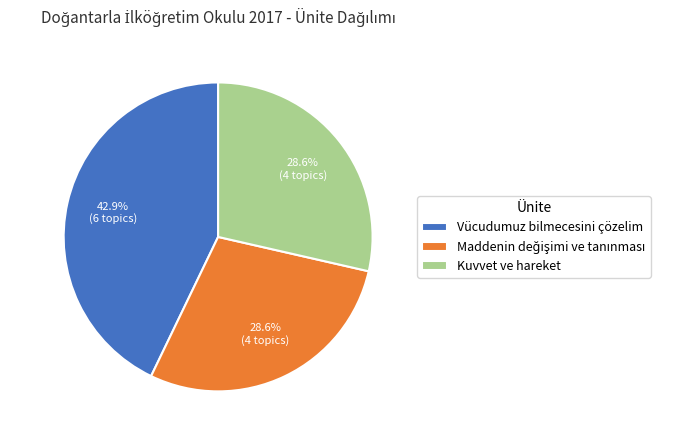

To the nearest percent, what is the difference between the largest and smallest slice percentages?

14%